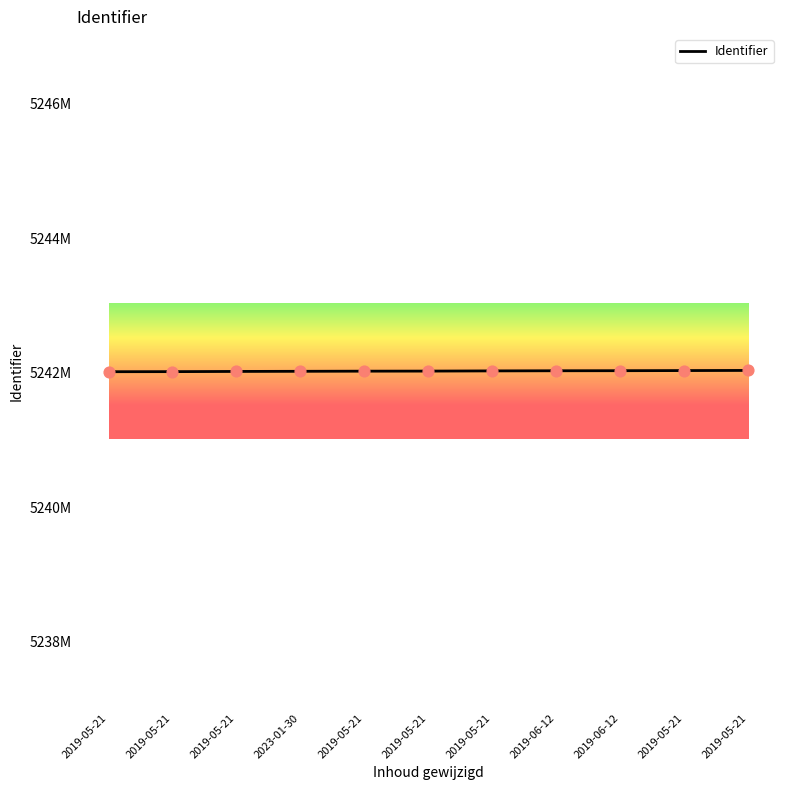

Which has a higher value, 2019-05-21 or 2019-05-21?

2019-05-21